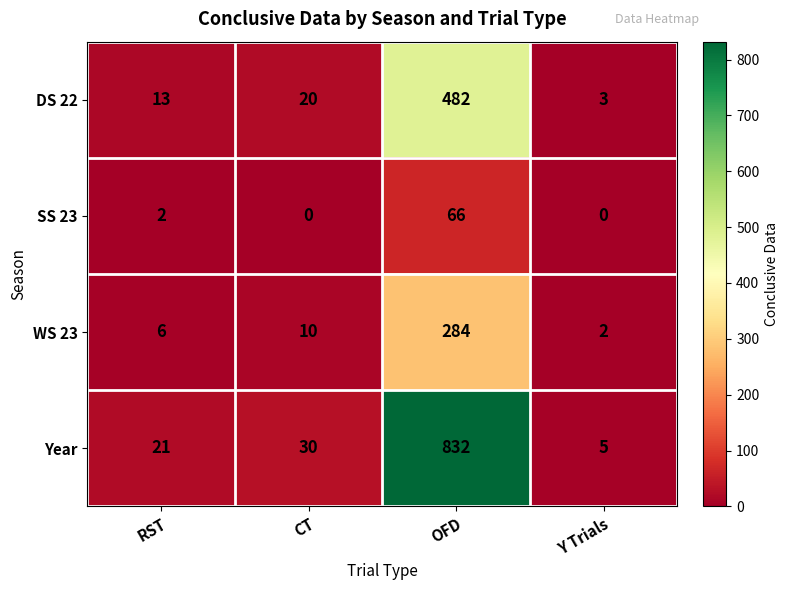

Is it true that DS 22 equals 337 at OFD?

False